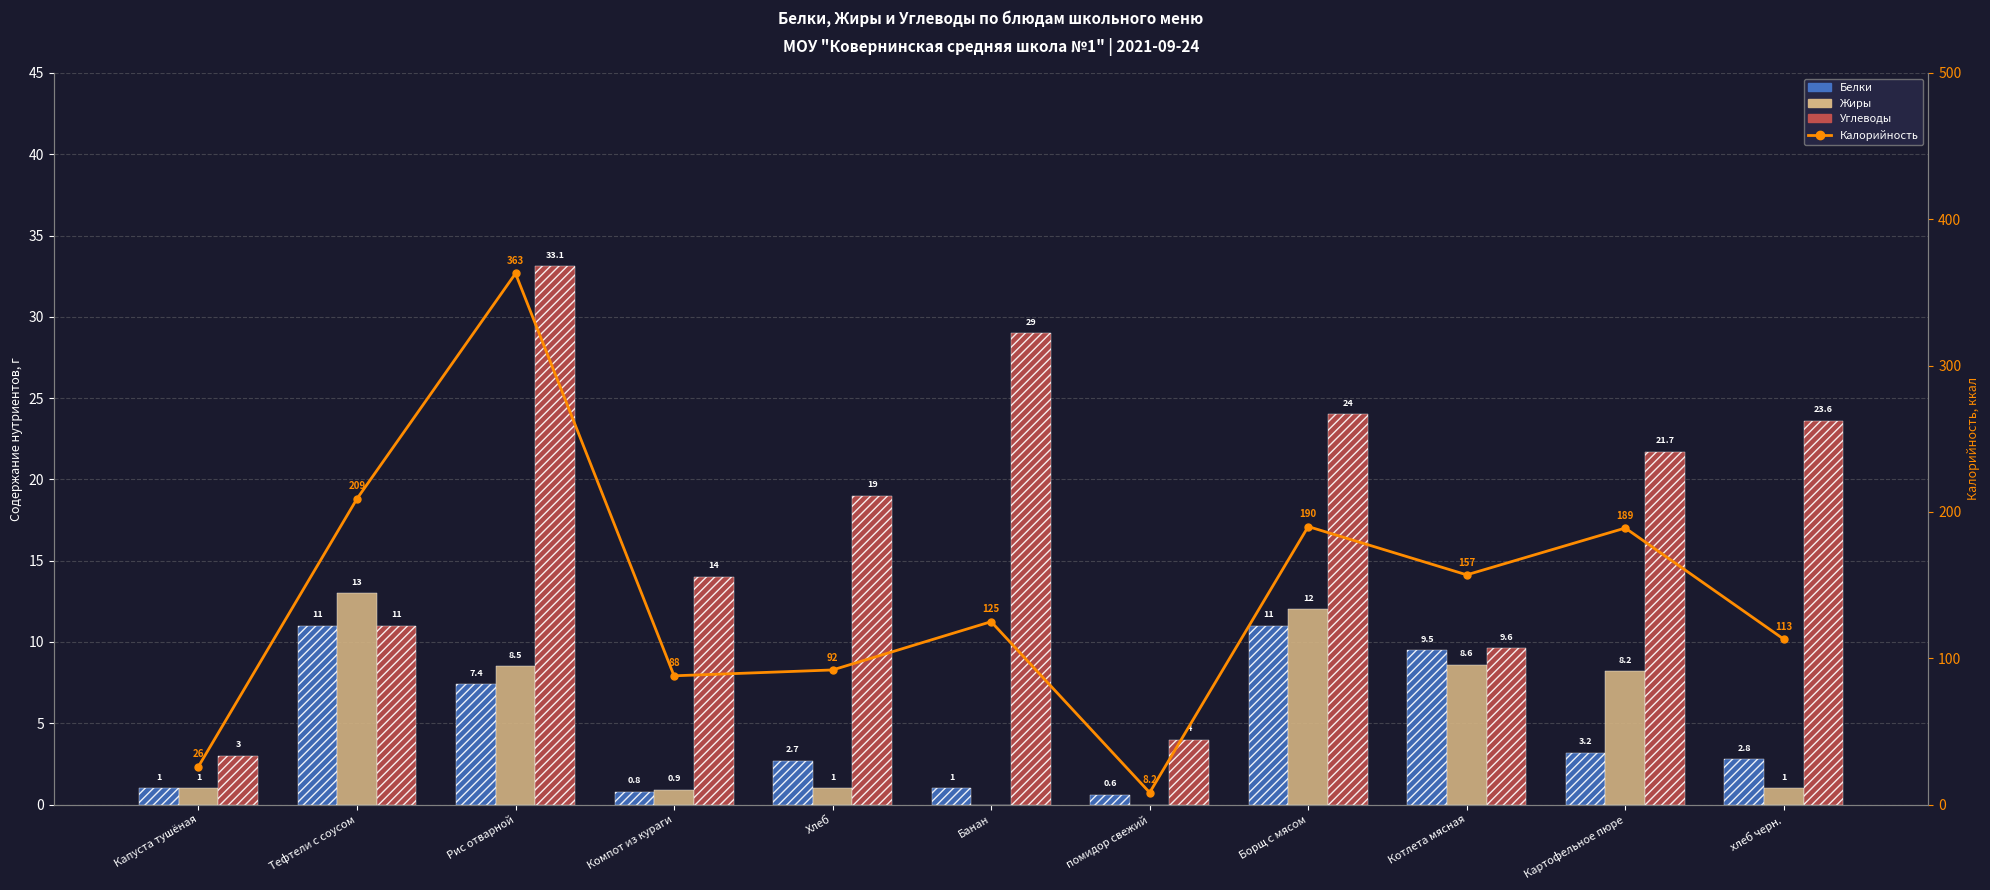

Which series changed the most between Капуста тушёная and Компот из кураги?

Калорийность